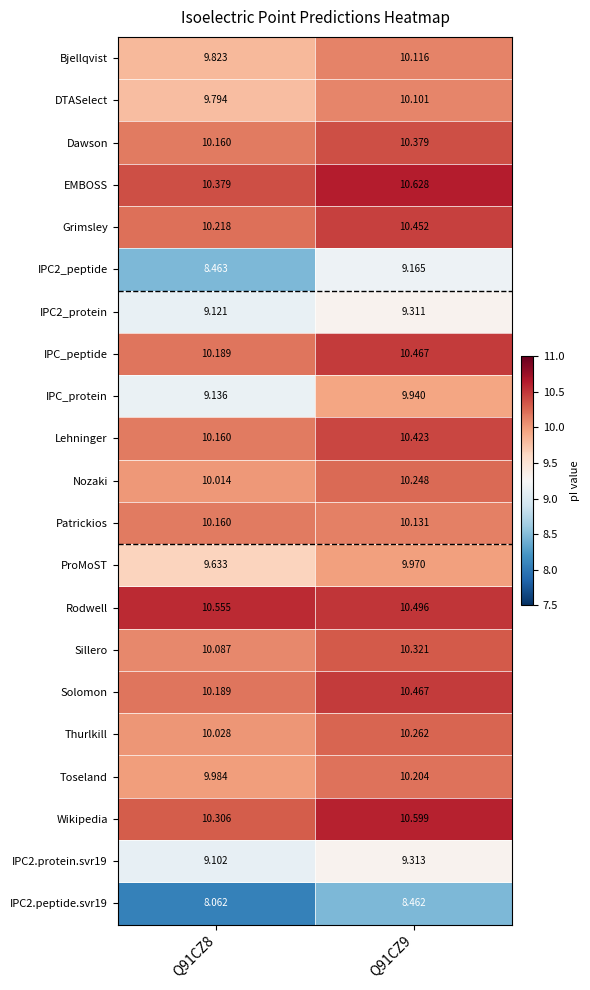

Which series changed the most between Q91CZ8 and Q91CZ9?

IPC_protein